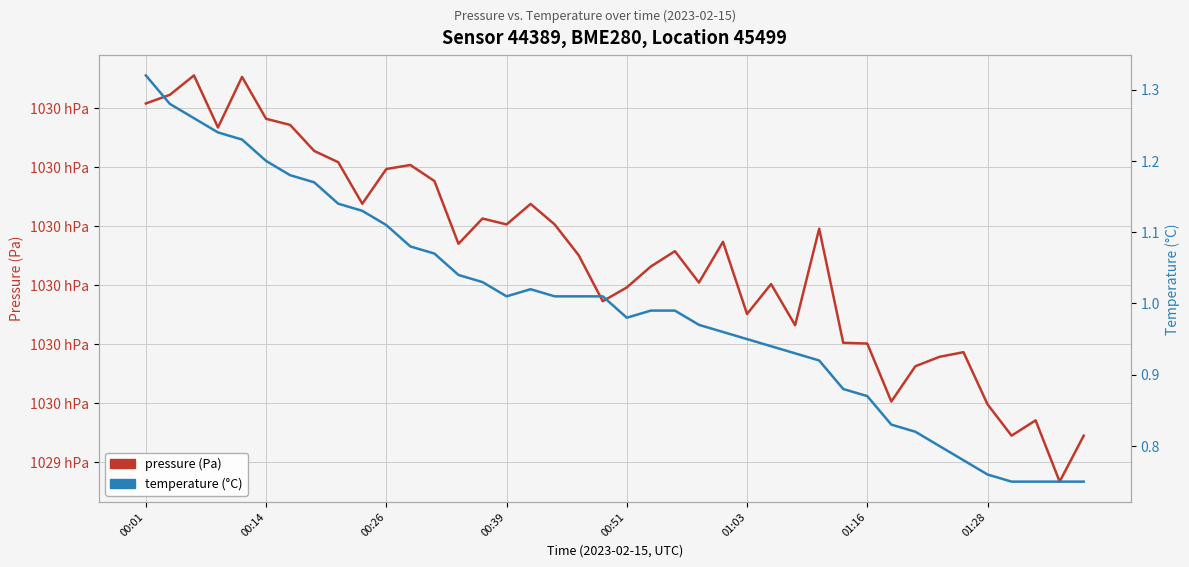

What is the average value of the pressure (Pa) series?

102974.9